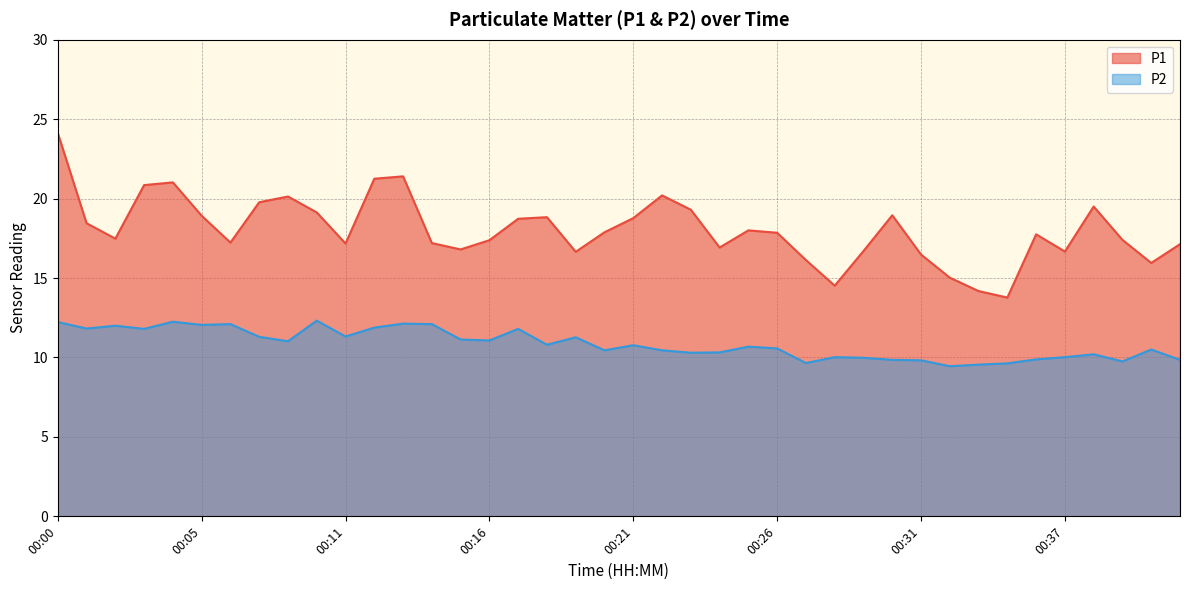

Which series has the largest total across all categories?

P1